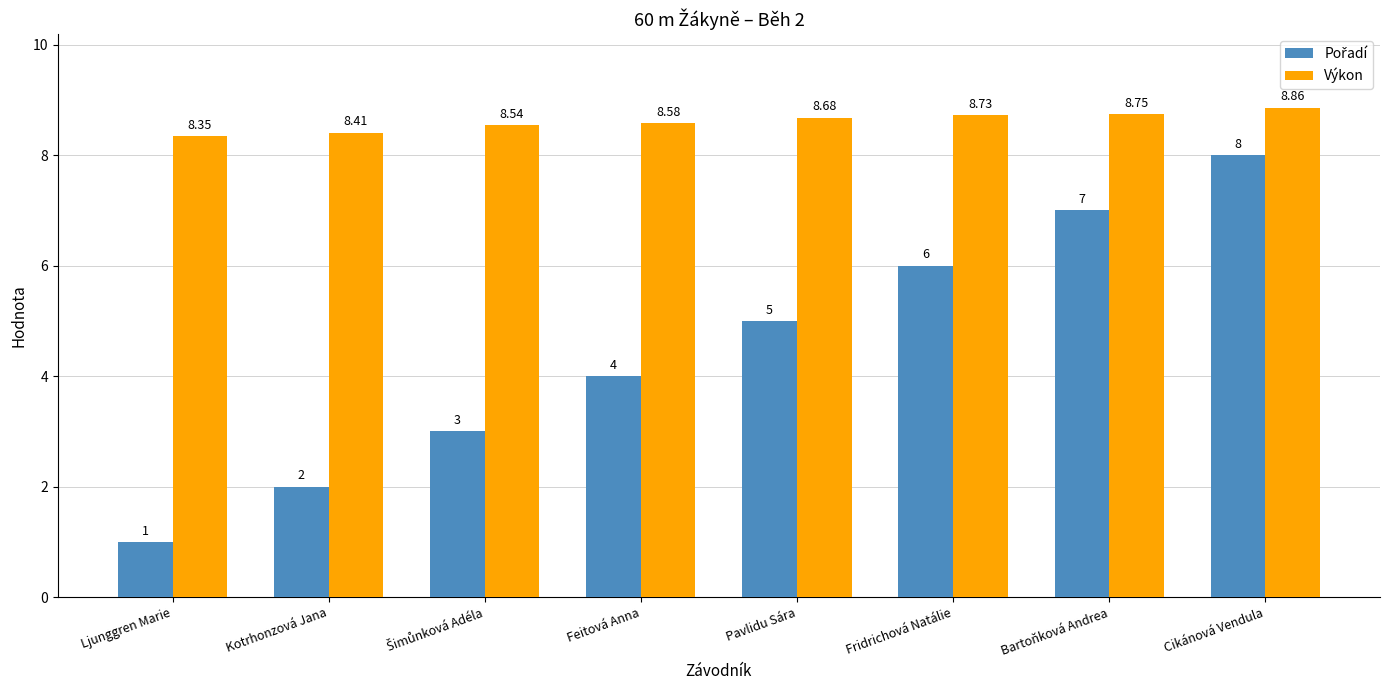

Which series has the largest total across all categories?

Výkon